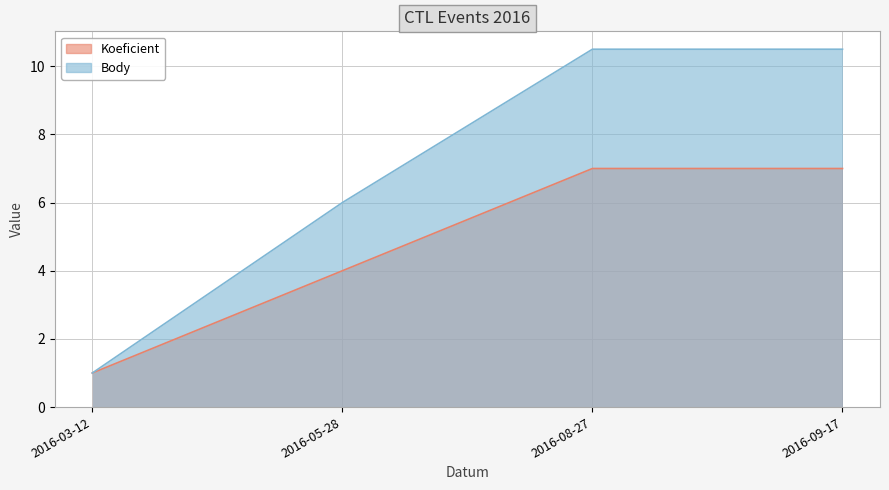

How many lines are shown in the chart?

2